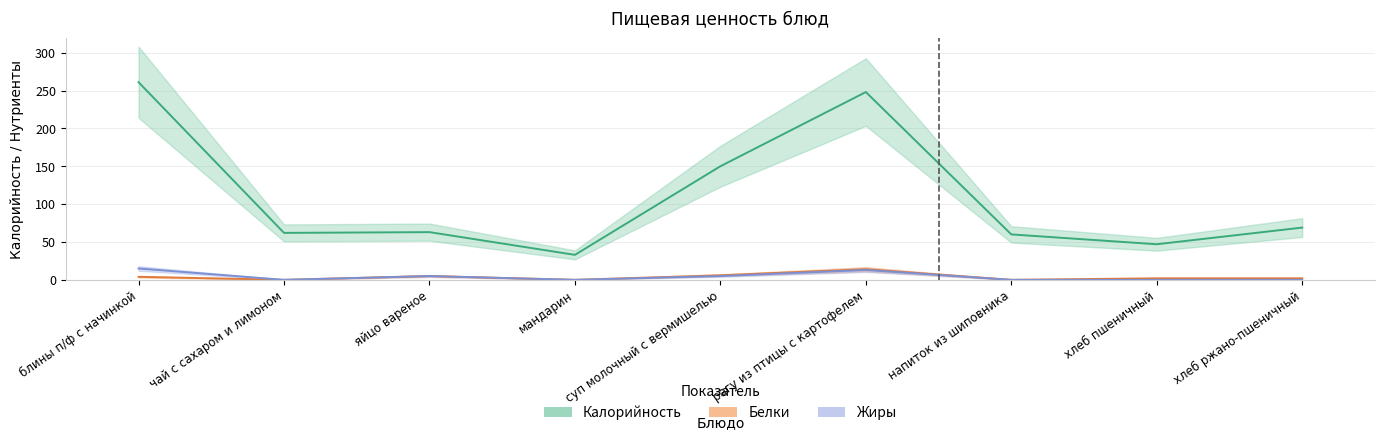

What position from the left is чай с сахаром и лимоном?

2